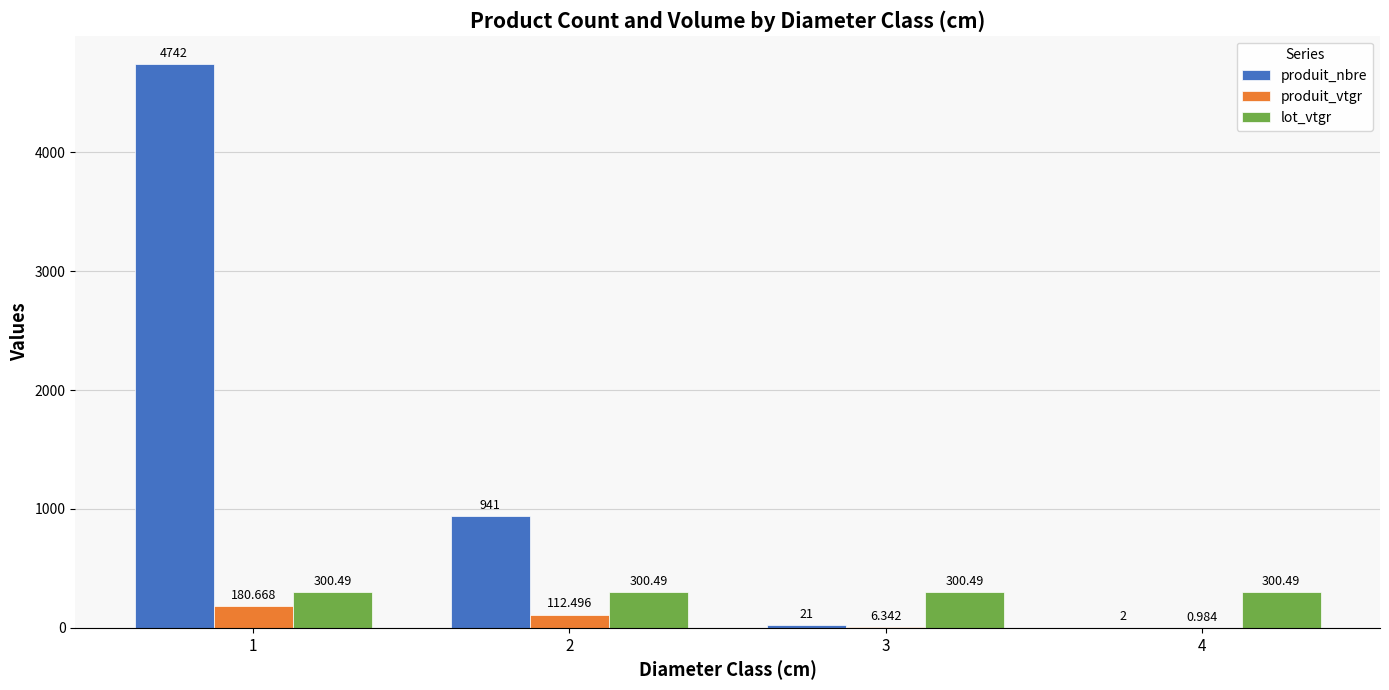

Between 2 and 3, which series saw the biggest shift?

produit_nbre